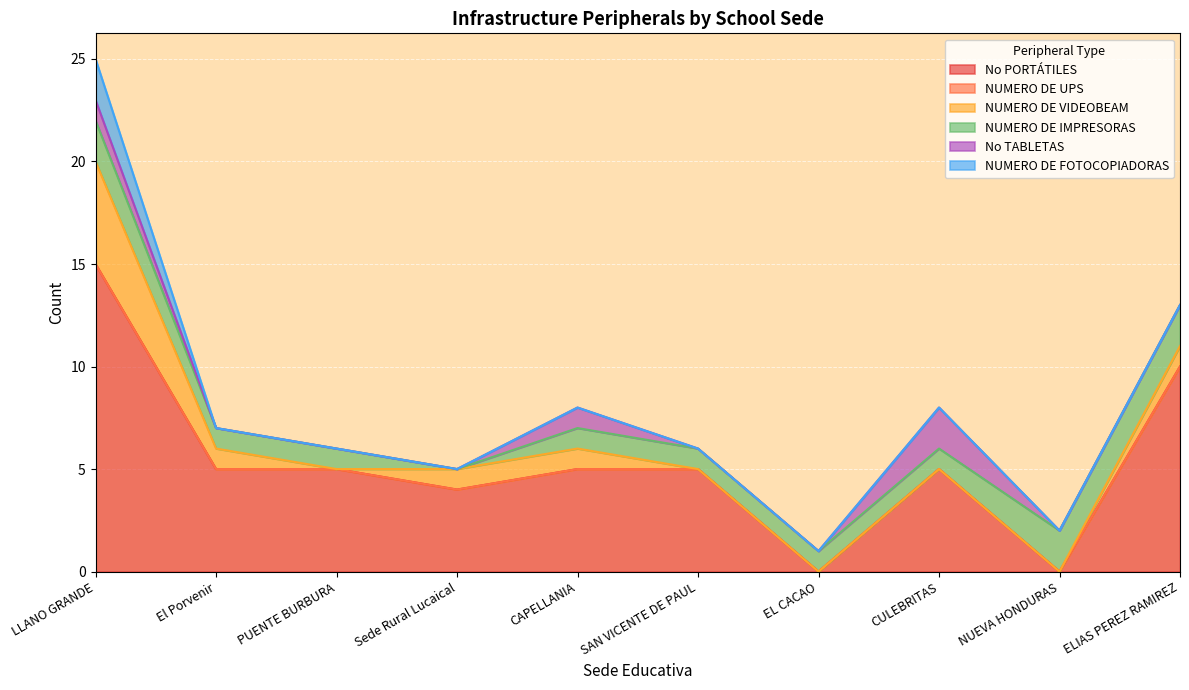

List the series in order of their peak value, lowest first.

NUMERO DE UPS, NUMERO DE IMPRESORAS, No TABLETAS, NUMERO DE FOTOCOPIADORAS, NUMERO DE VIDEOBEAM, No PORTÁTILES